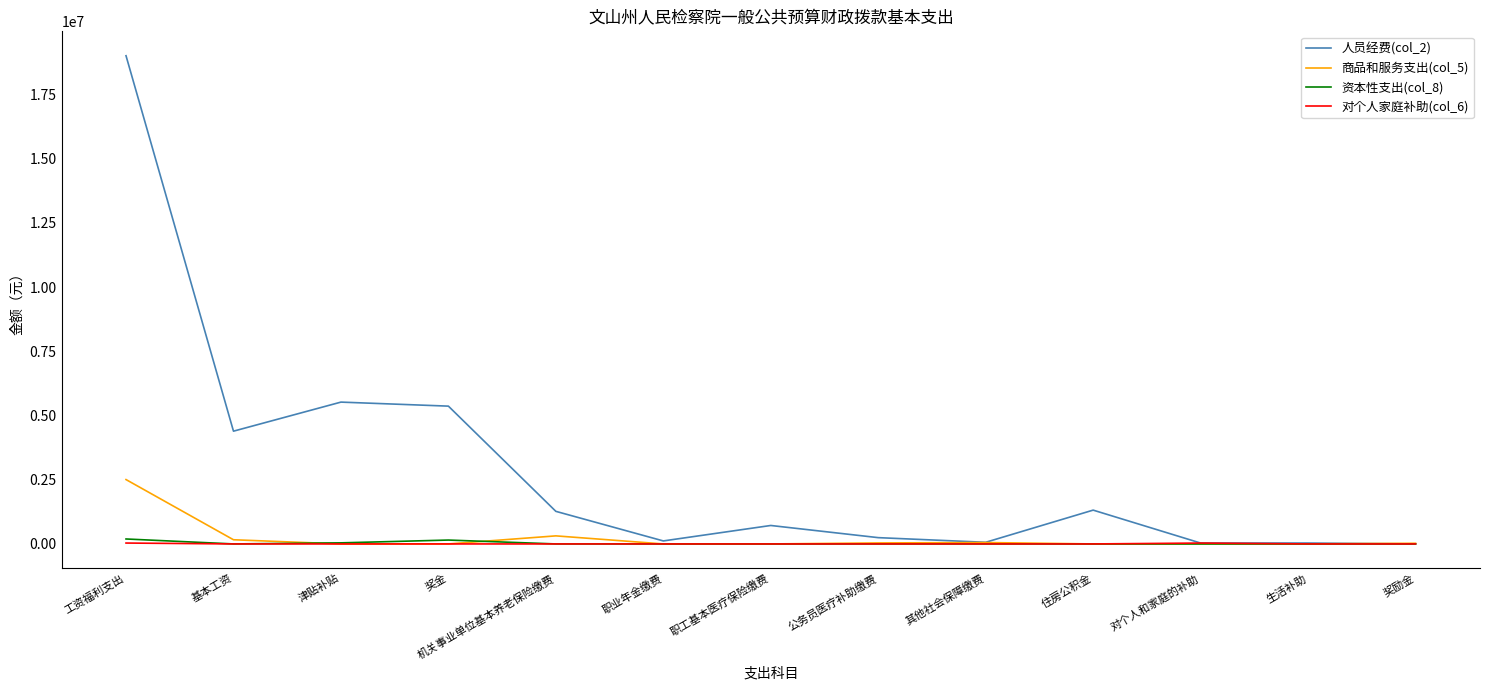

The value of 人员经费(col_2) at 奖金 is 8837916.8. True or false?

False